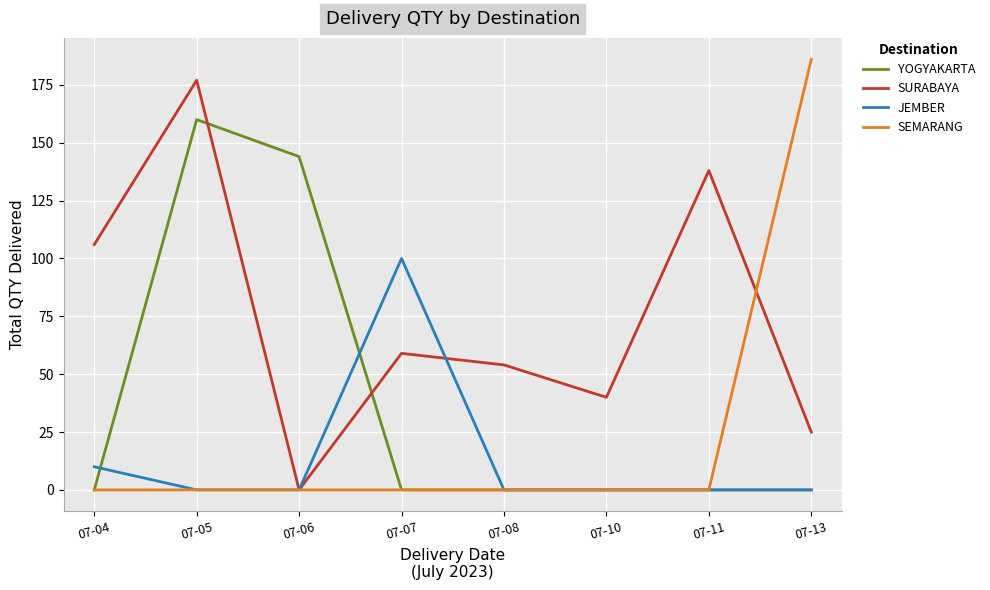

Reading left to right, what are all the values shown in this chart?

YOGYAKARTA: 0	160	144	0	0	0	0	0
SURABAYA: 106	177	0	59	54	40	138	25
JEMBER: 10	0	0	100	0	0	0	0
SEMARANG: 0	0	0	0	0	0	0	186